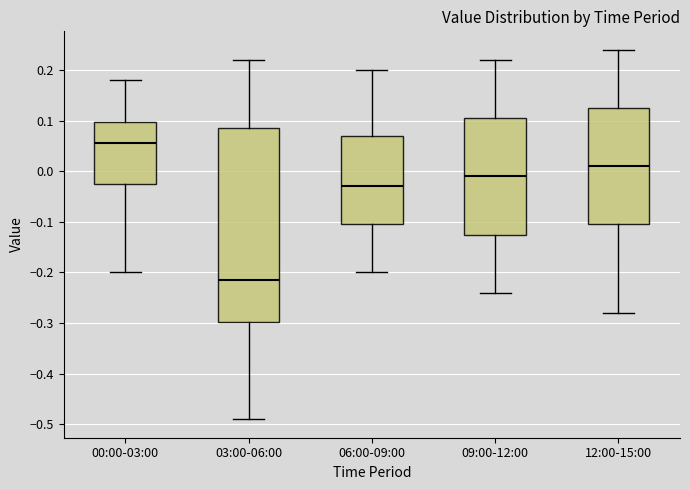

Reading left to right, read every box against the y-axis: the position of its median line, the range the box covers, and the ends of its whiskers. The values are not printed on the chart, so give them approximately, as read against the axis.

00:00-03:00: median 0.06, box -0.02 to 0.10, whiskers -0.20 to 0.18
03:00-06:00: median -0.21, box -0.30 to 0.09, whiskers -0.49 to 0.22
06:00-09:00: median -0.03, box -0.10 to 0.07, whiskers -0.20 to 0.20
09:00-12:00: median -0.01, box -0.12 to 0.11, whiskers -0.24 to 0.22
12:00-15:00: median 0.01, box -0.10 to 0.13, whiskers -0.28 to 0.24